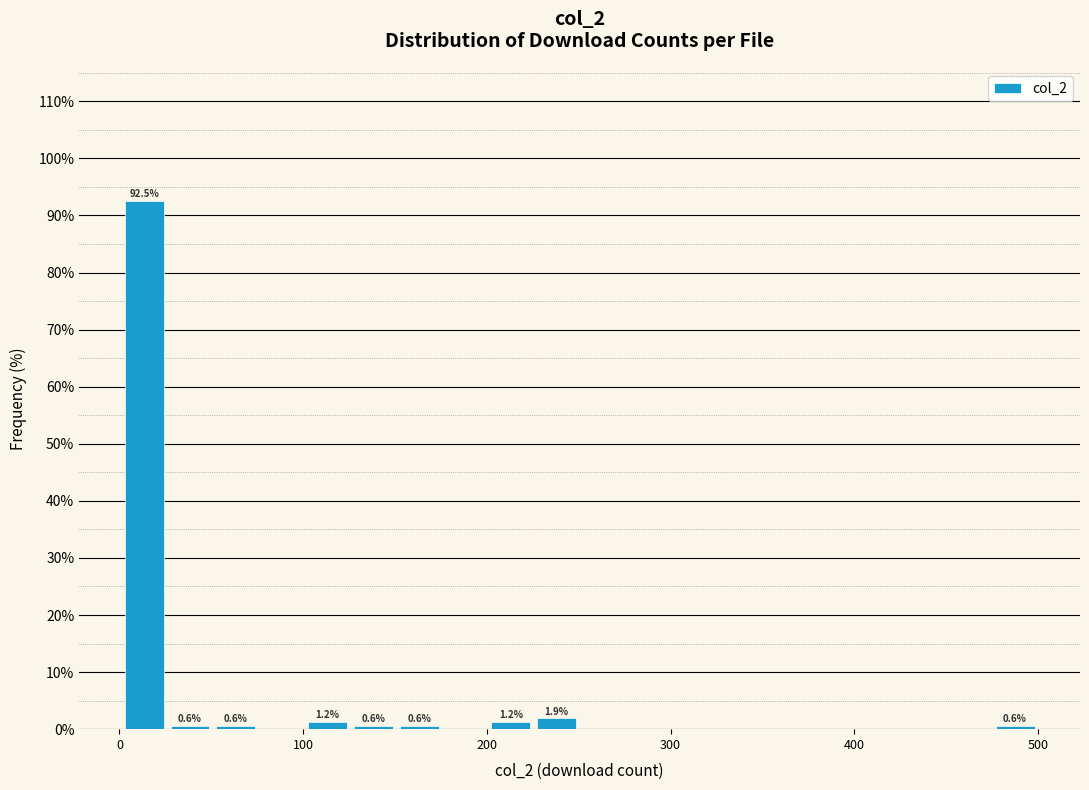

Around what value on the x-axis is the tallest bar? Give the approximate position of its centre, as read against the axis.

10